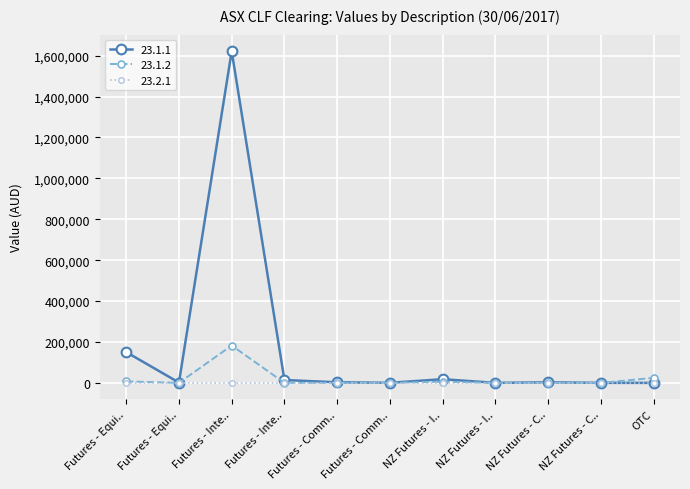

What is the sum of all 23.1.1 values?

1811614.9